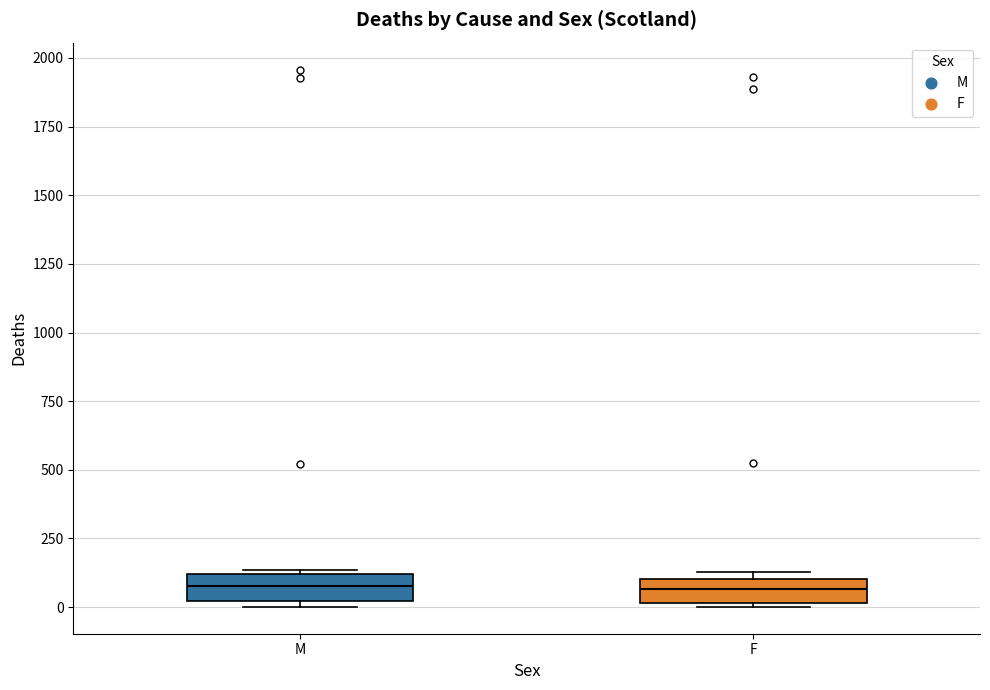

Where does the median line of the box for F sit on the y-axis? The values are not printed on the chart, so give them approximately, as read against the axis.

50